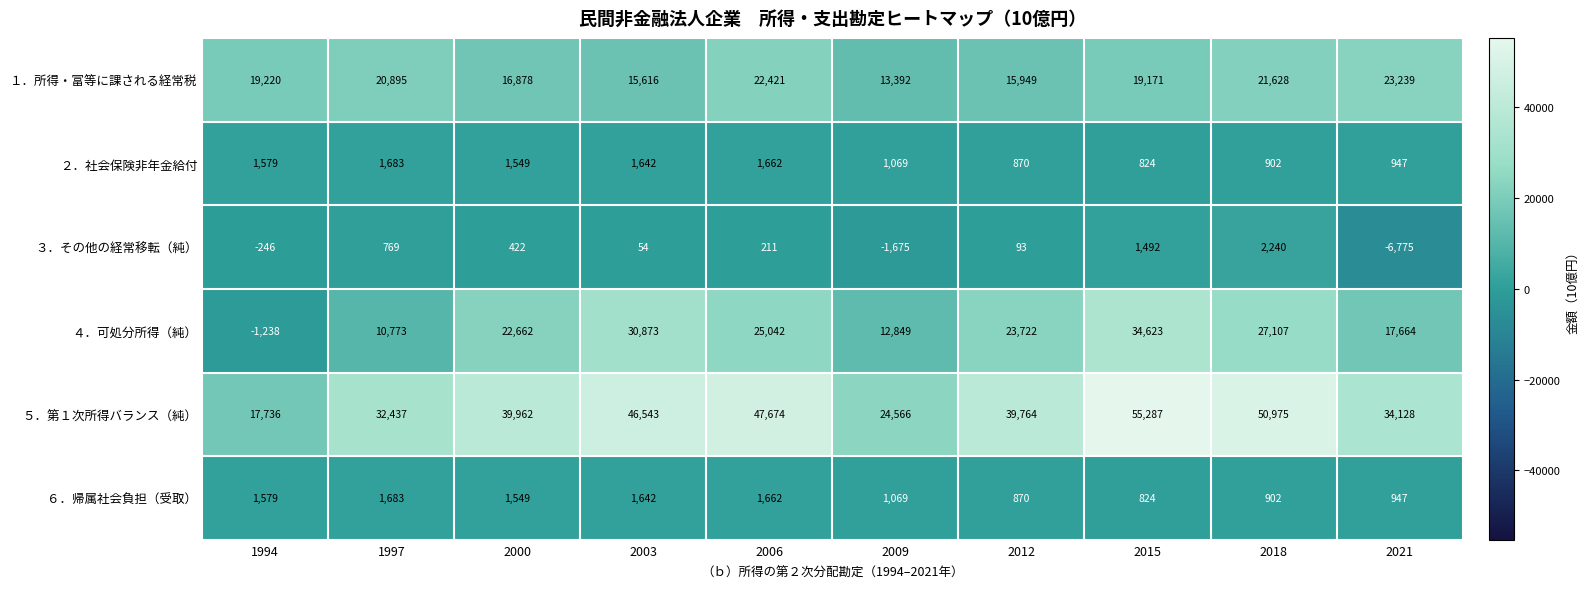

Rank the categories by １．所得・富等に課される経常税 value from lowest to highest.

2009, 2003, 2012, 2000, 2015, 1994, 1997, 2018, 2006, 2021